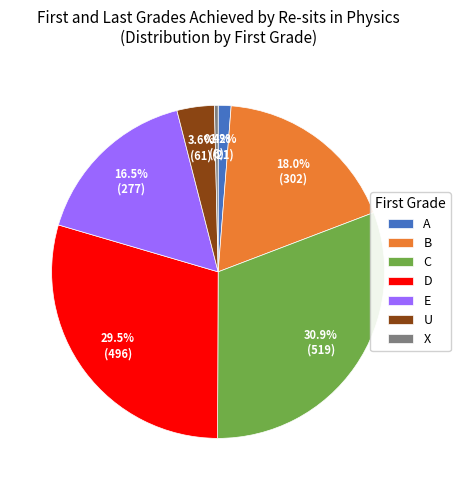

Which slice is the largest?

C